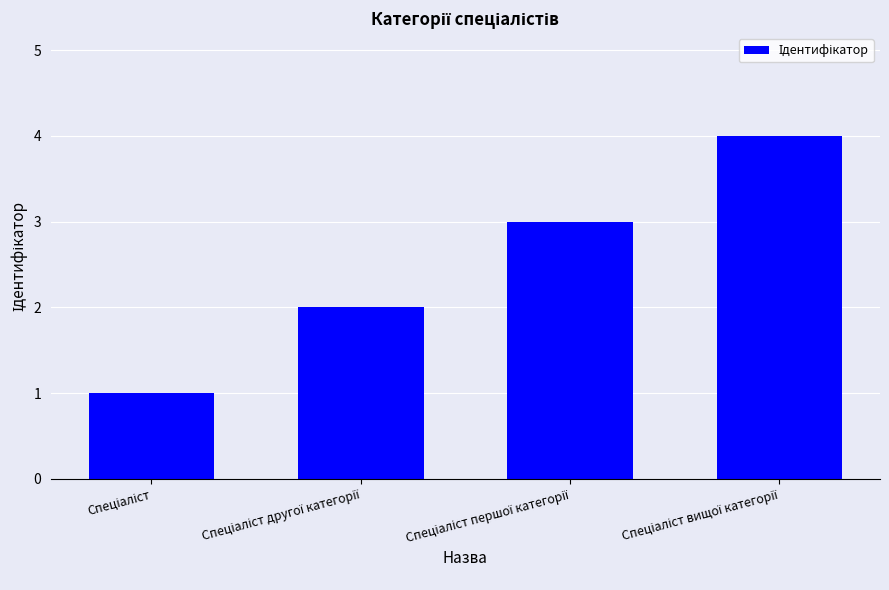

How many data points does each series have?

4